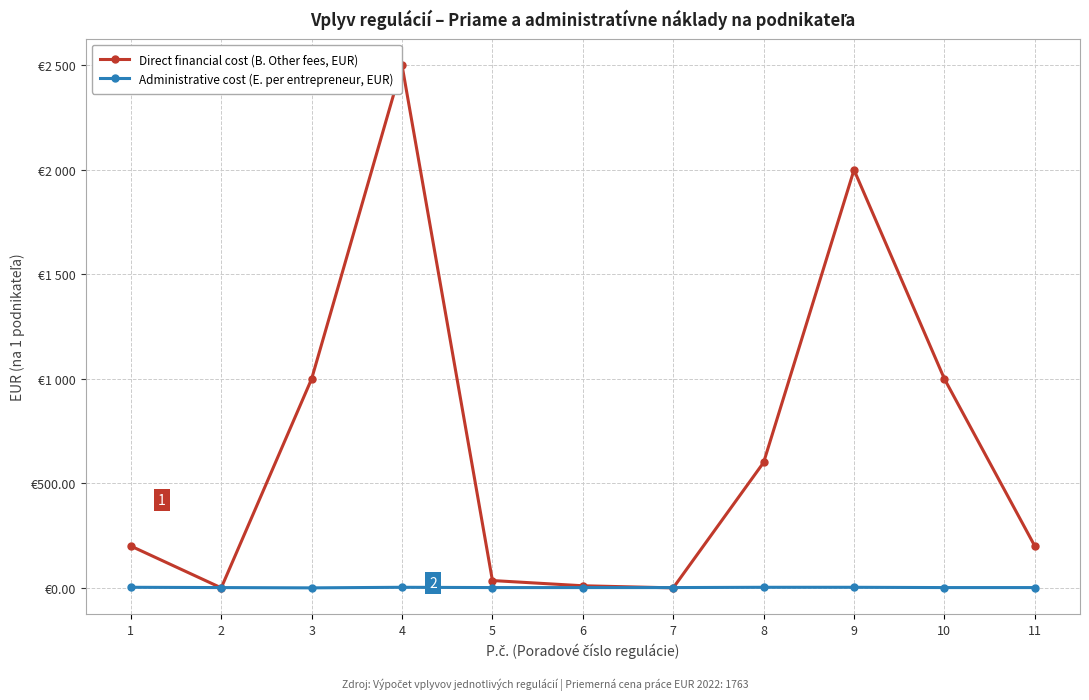

What is the spread (max minus min) of values at 9?

1997.2